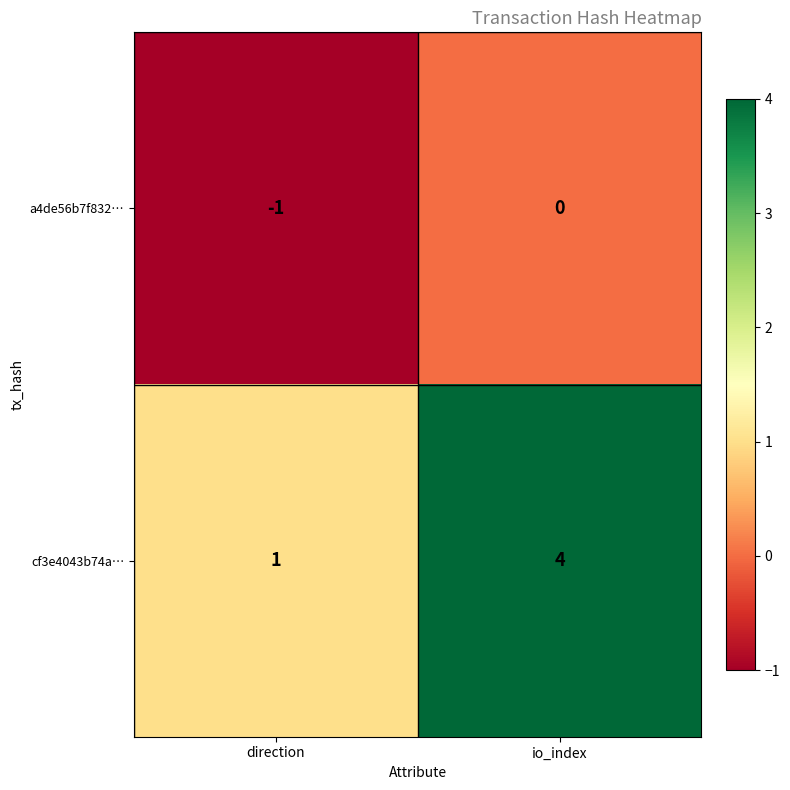

List the series in order of their overall mean, lowest first.

a4de56b7f832…, cf3e4043b74a…